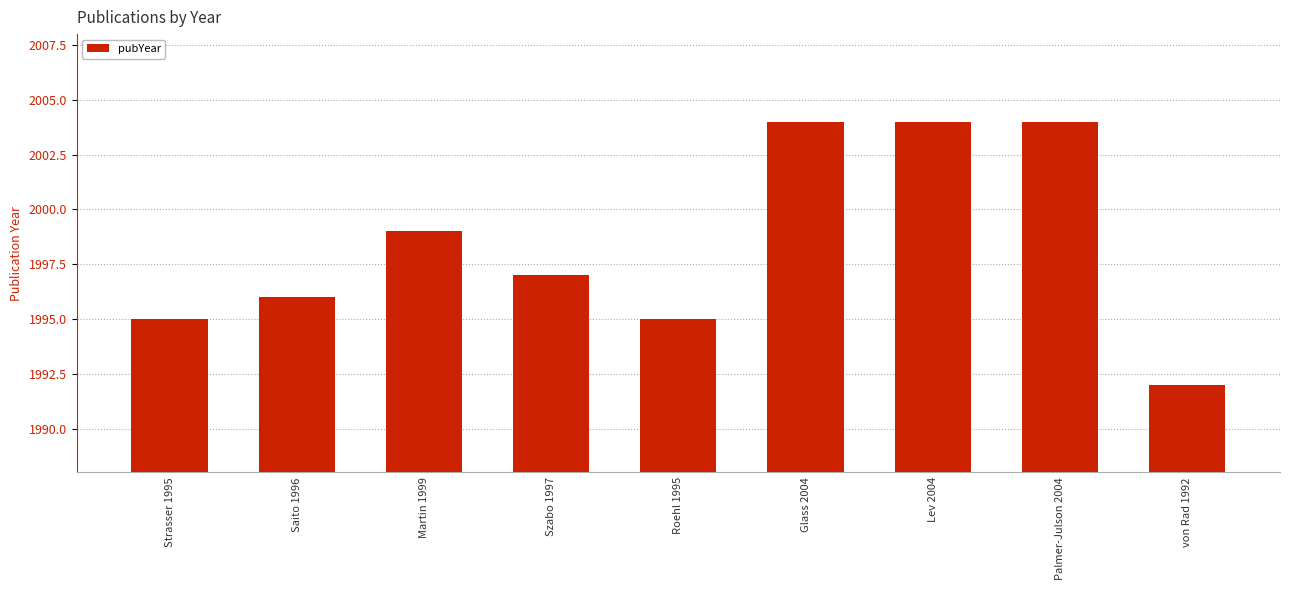

Reading right to left, transcribe all the data shown in this chart.

von Rad 1992=1992	Palmer-Julson 2004=2004	Lev 2004=2004	Glass 2004=2004	Roehl 1995=1995	Szabo 1997=1997	Martin 1999=1999	Saito 1996=1996	Strasser 1995=1995